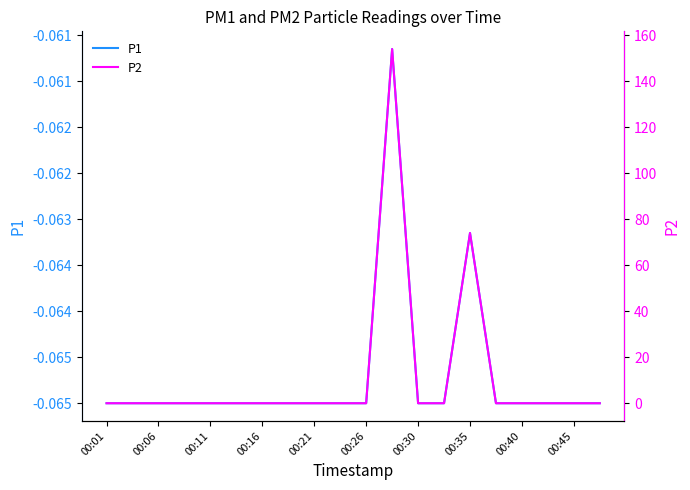

Reading left to right, list all the values displayed in this chart.

P1: -0.1	-0.1	-0.1	-0.1	-0.1	-0.1	-0.1	-0.1	-0.1	-0.1	-0.1	-0.1	-0.1	-0.1	-0.1	-0.1	-0.1	-0.1	-0.1	-0.1
P2: 0.0	0.0	0.0	0.0	0.0	0.0	0.0	0.0	0.0	0.0	0.0	154.0	0.0	0.0	74.0	0.0	0.0	0.0	0.0	0.0